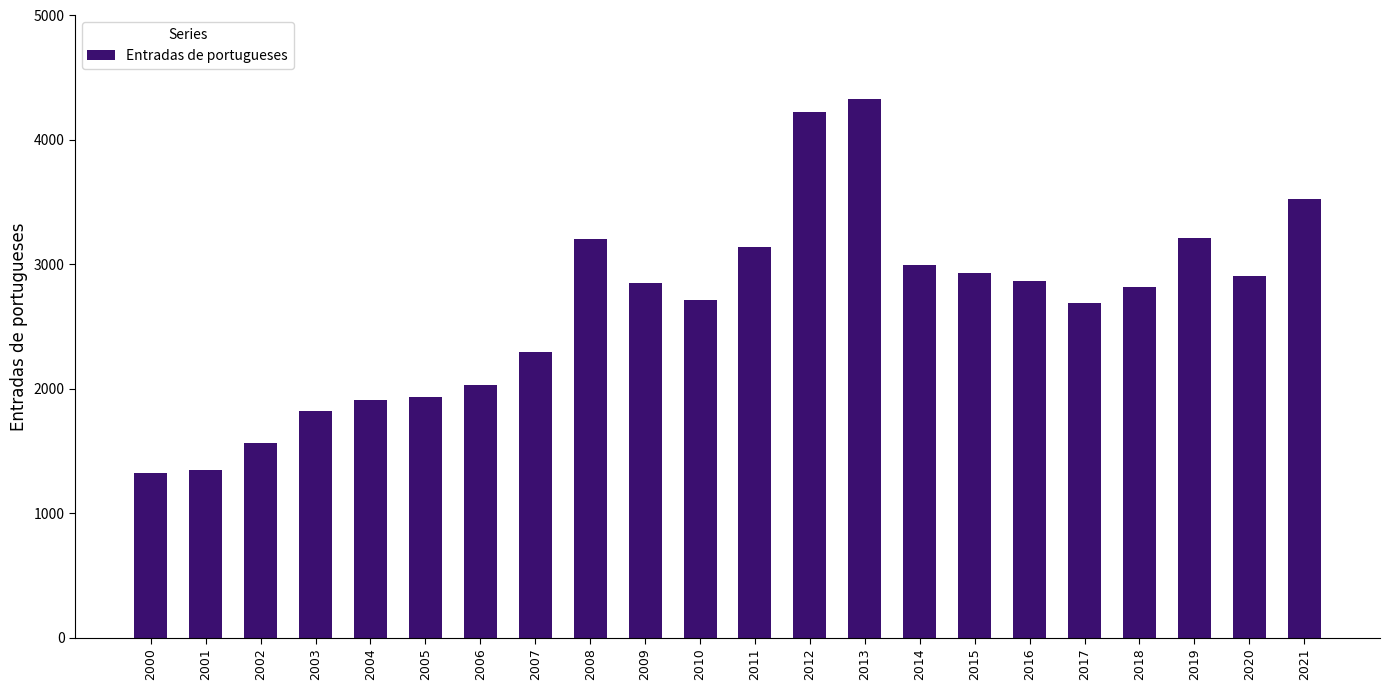

What is the difference between the second highest and minimum values?

2904